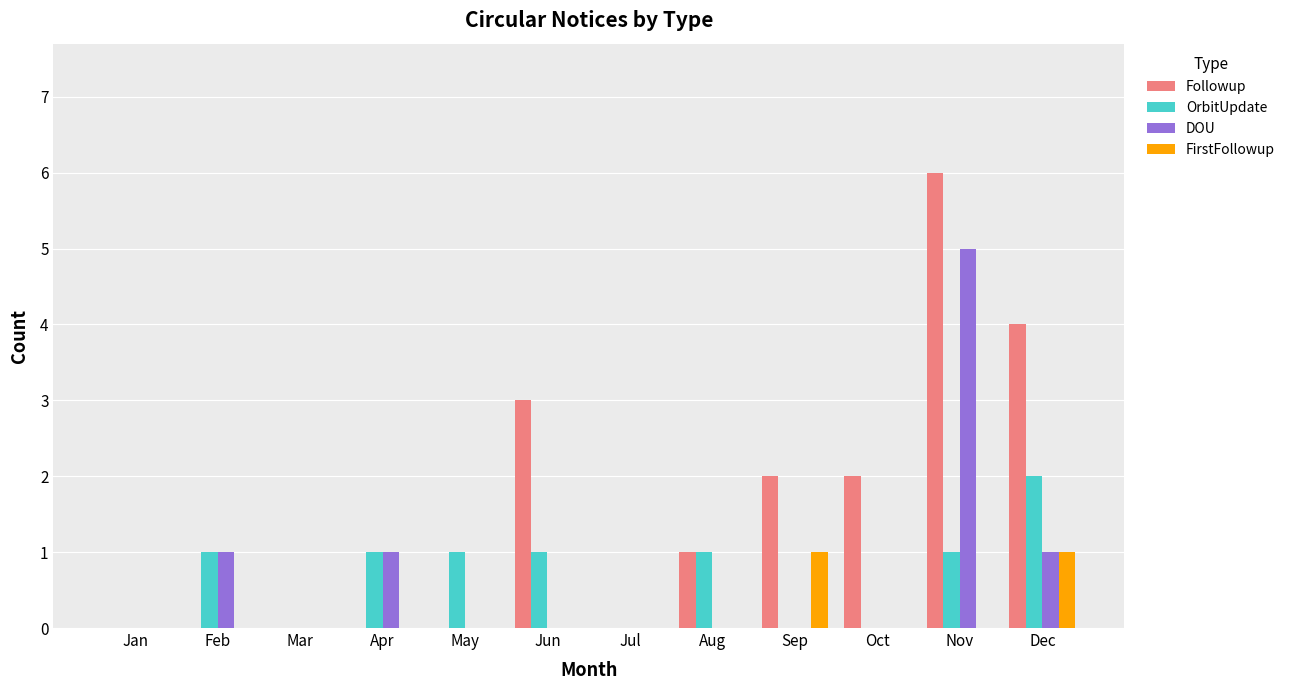

What is the total value across all series at May?

1